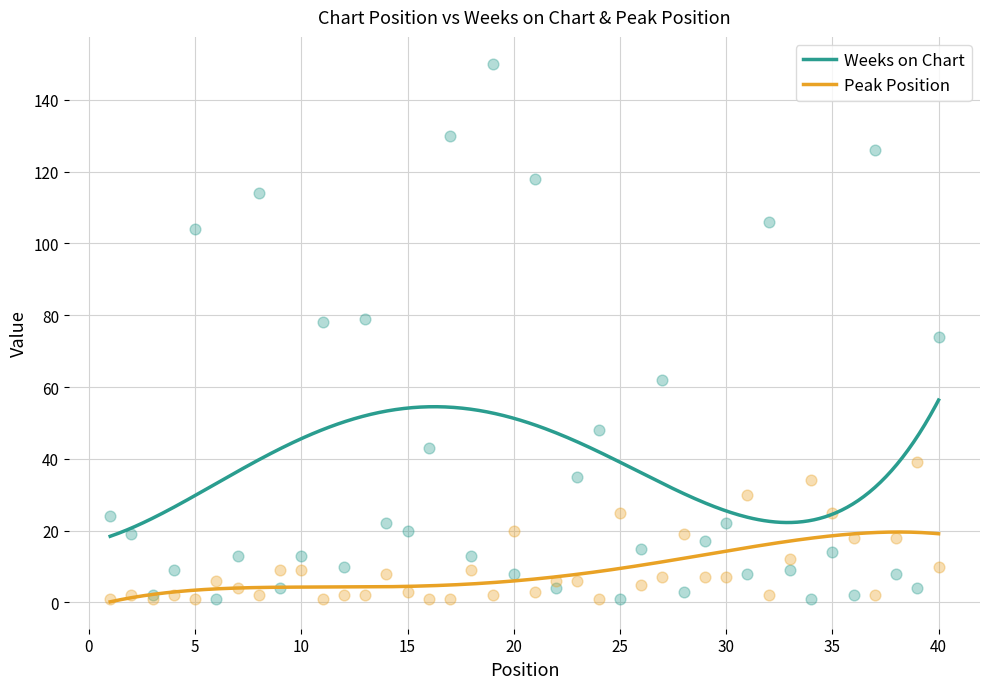

Which series has the largest Y range (max minus min)?

Weeks on Chart